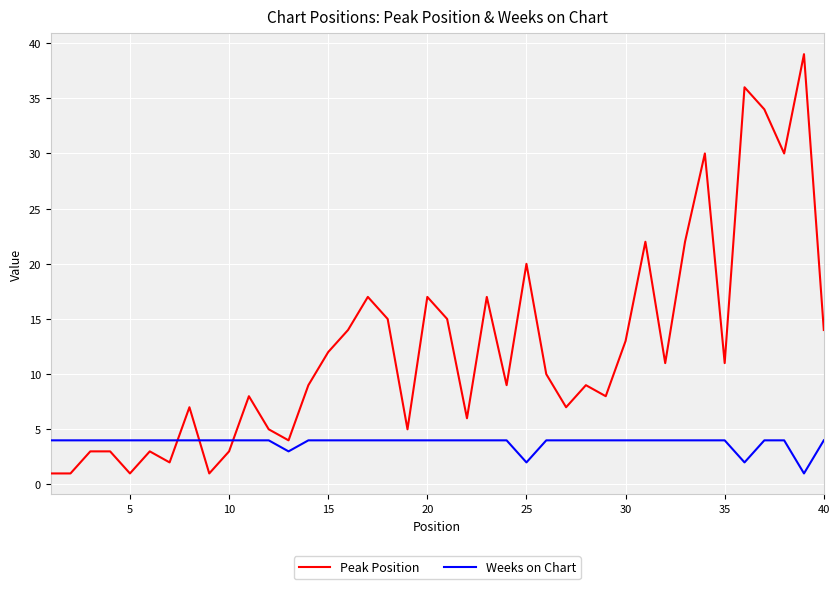

Which series has the largest range (max minus min)?

Peak Position